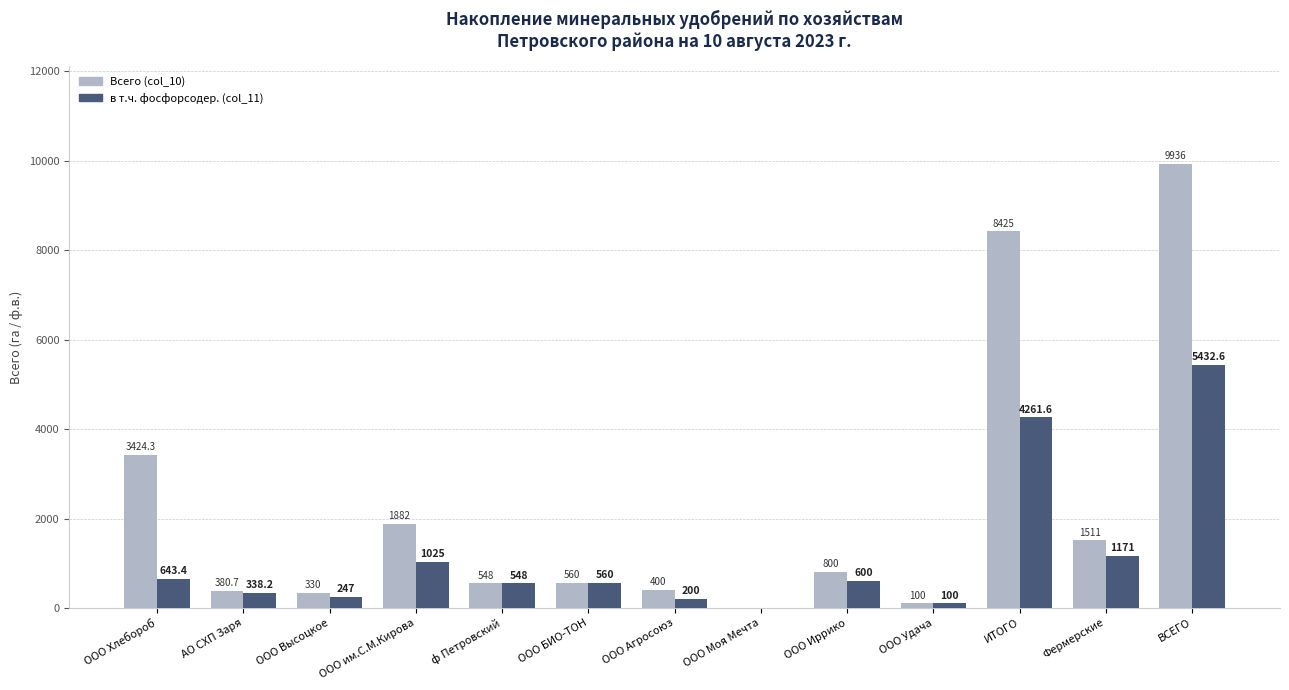

Which series has the largest total across all categories?

Всего (col_10)